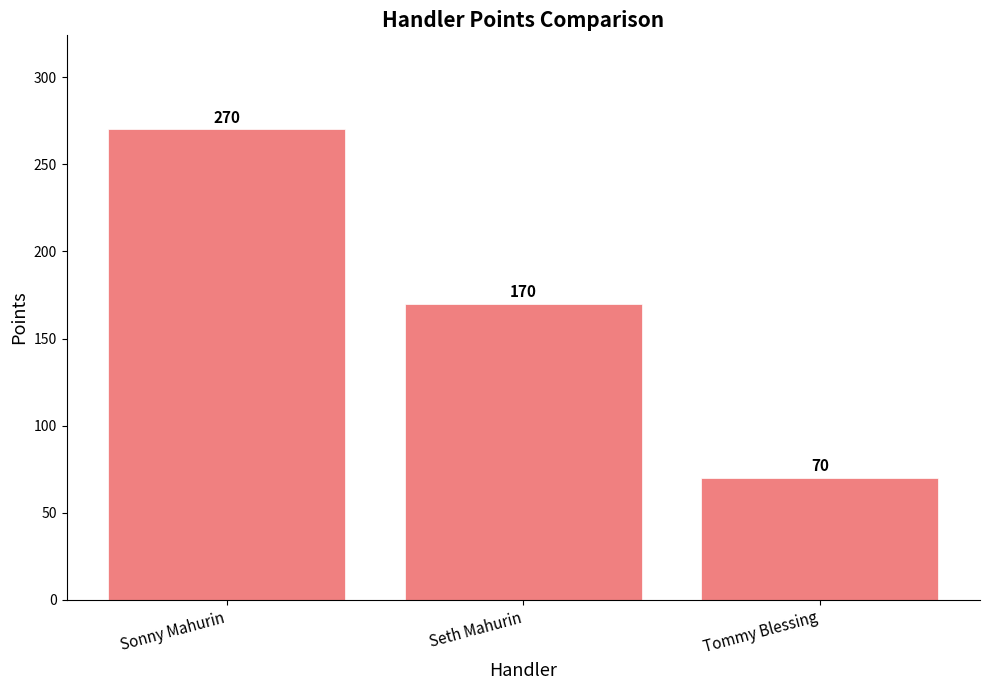

Count the values in the range 70 to 270.

3